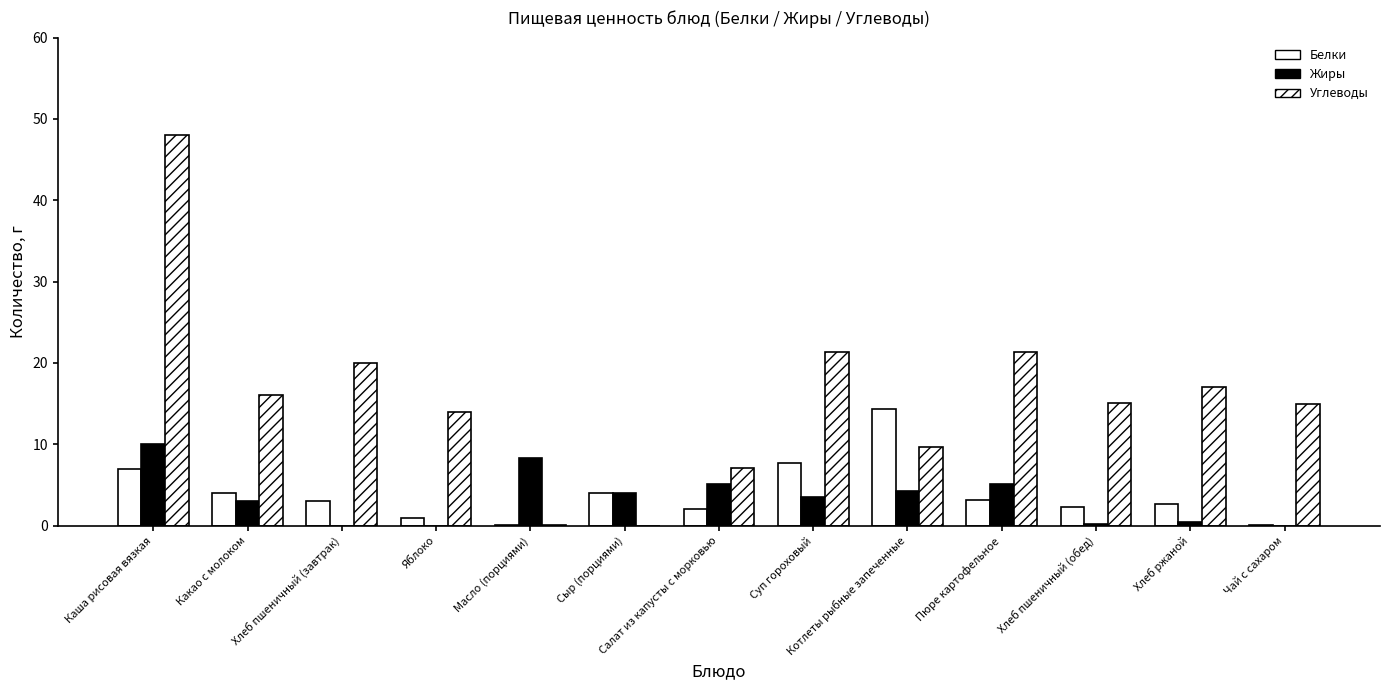

How many series are shown in this chart?

3